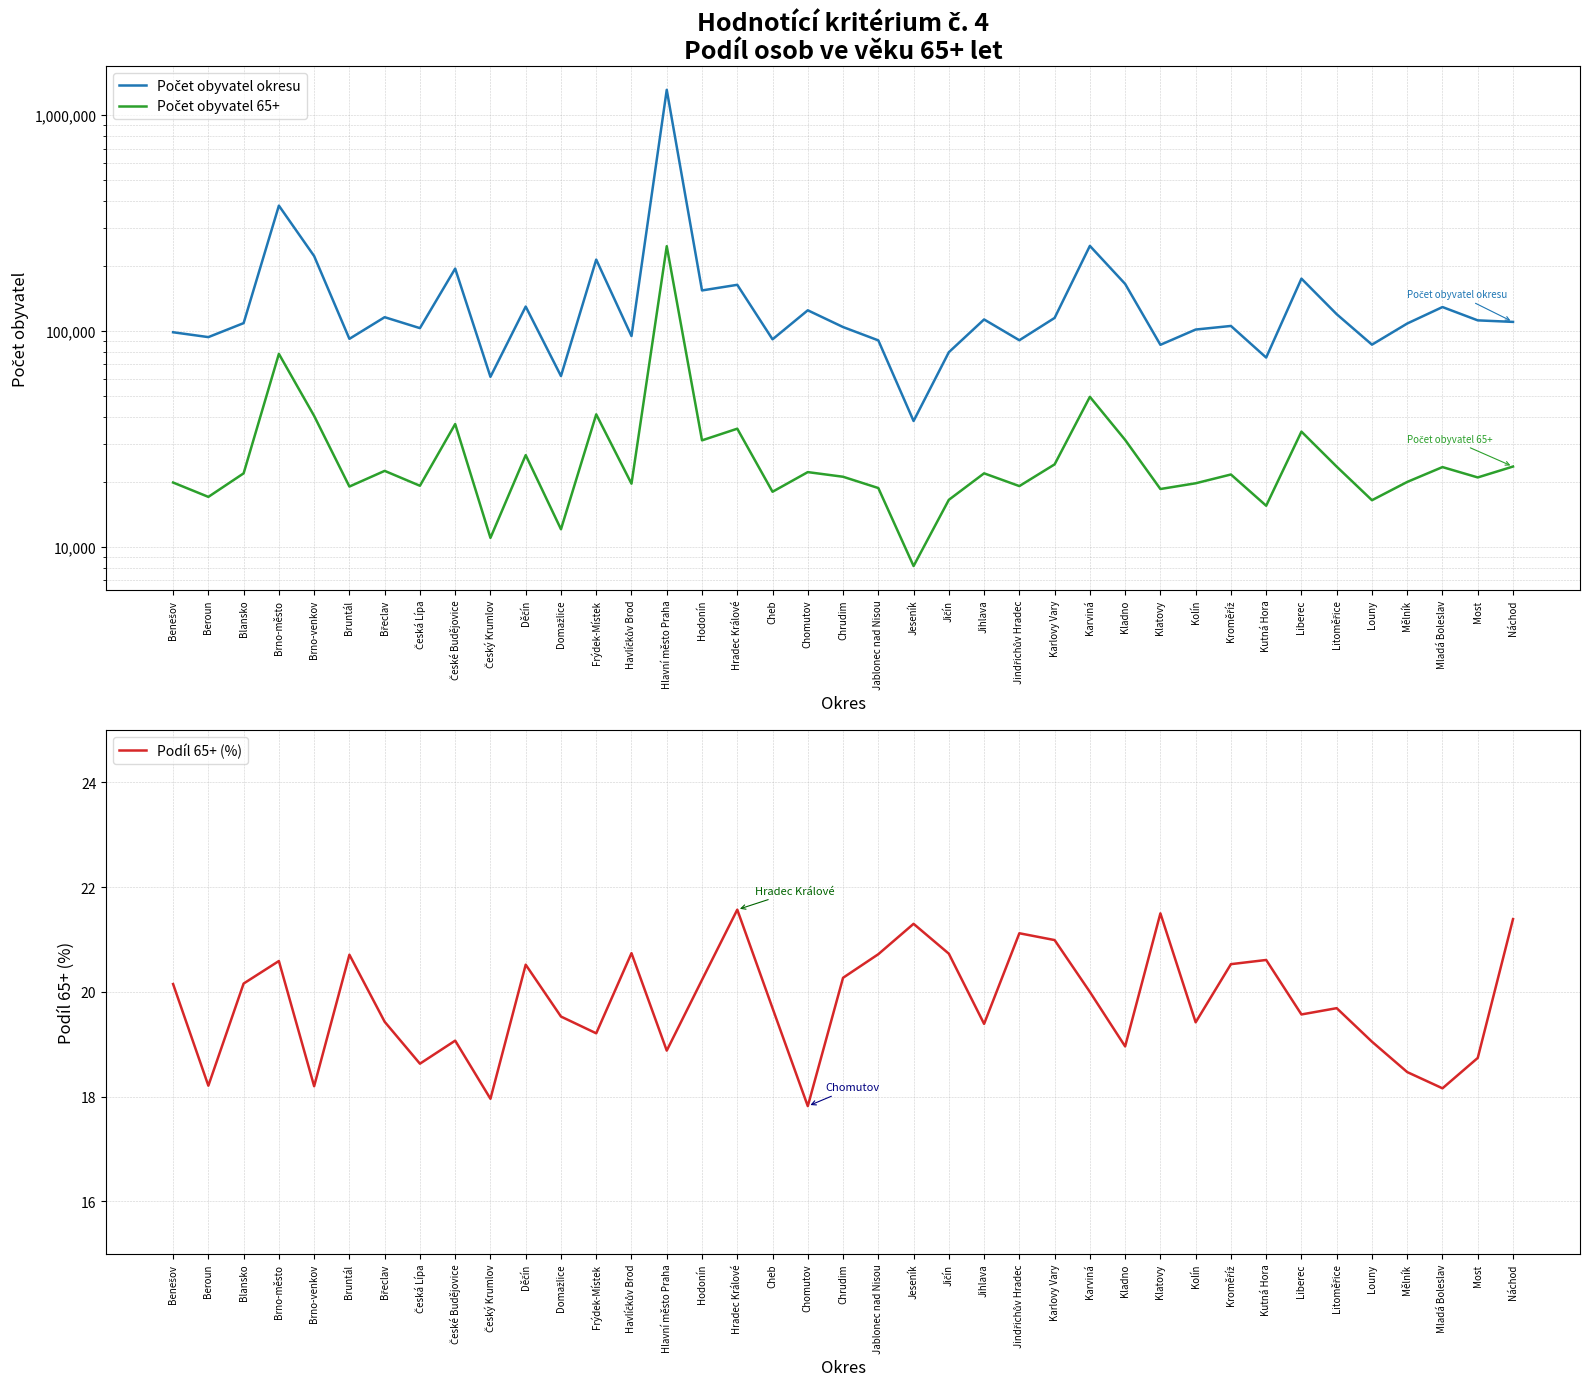

True or false: Podíl 65+ (%) and Počet obyvatel okresu intersect in this chart.

False